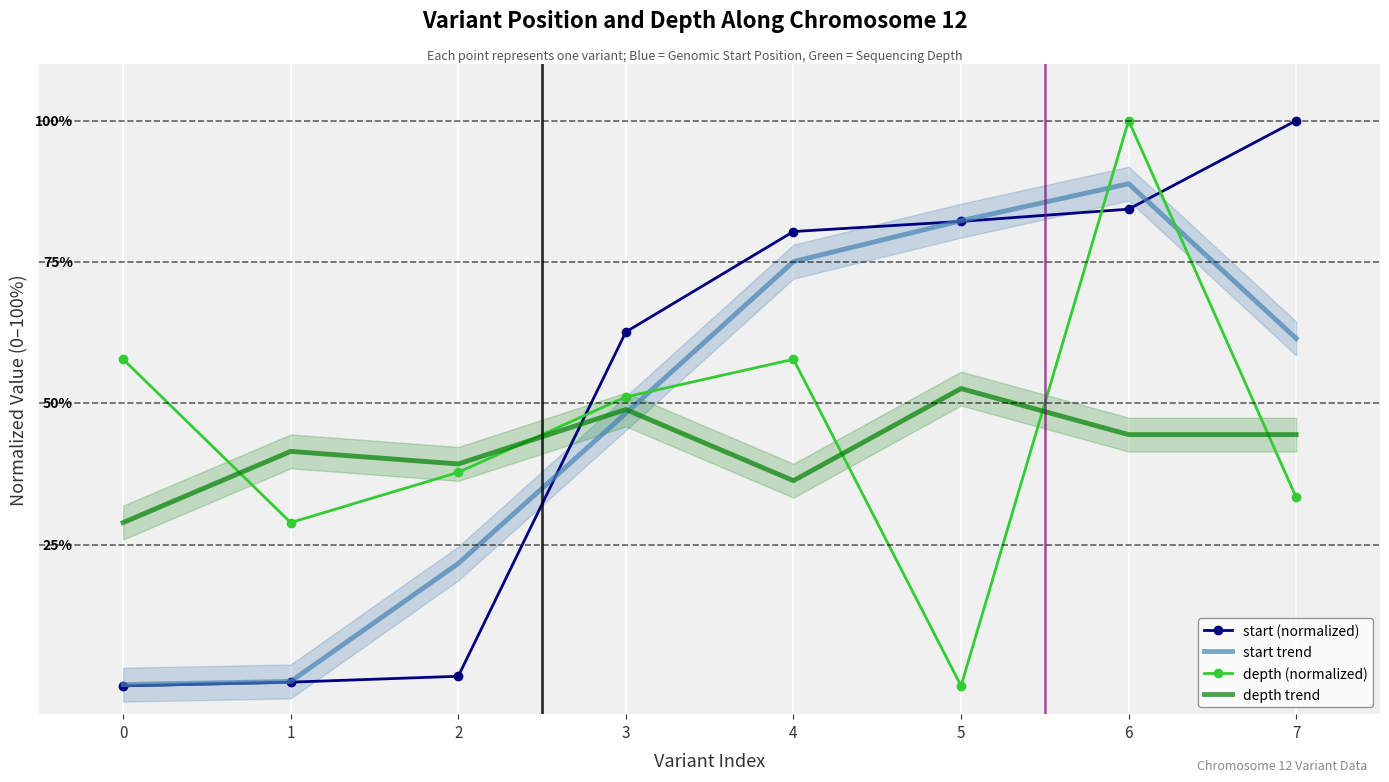

Which series has the largest total across all categories?

start (normalized)